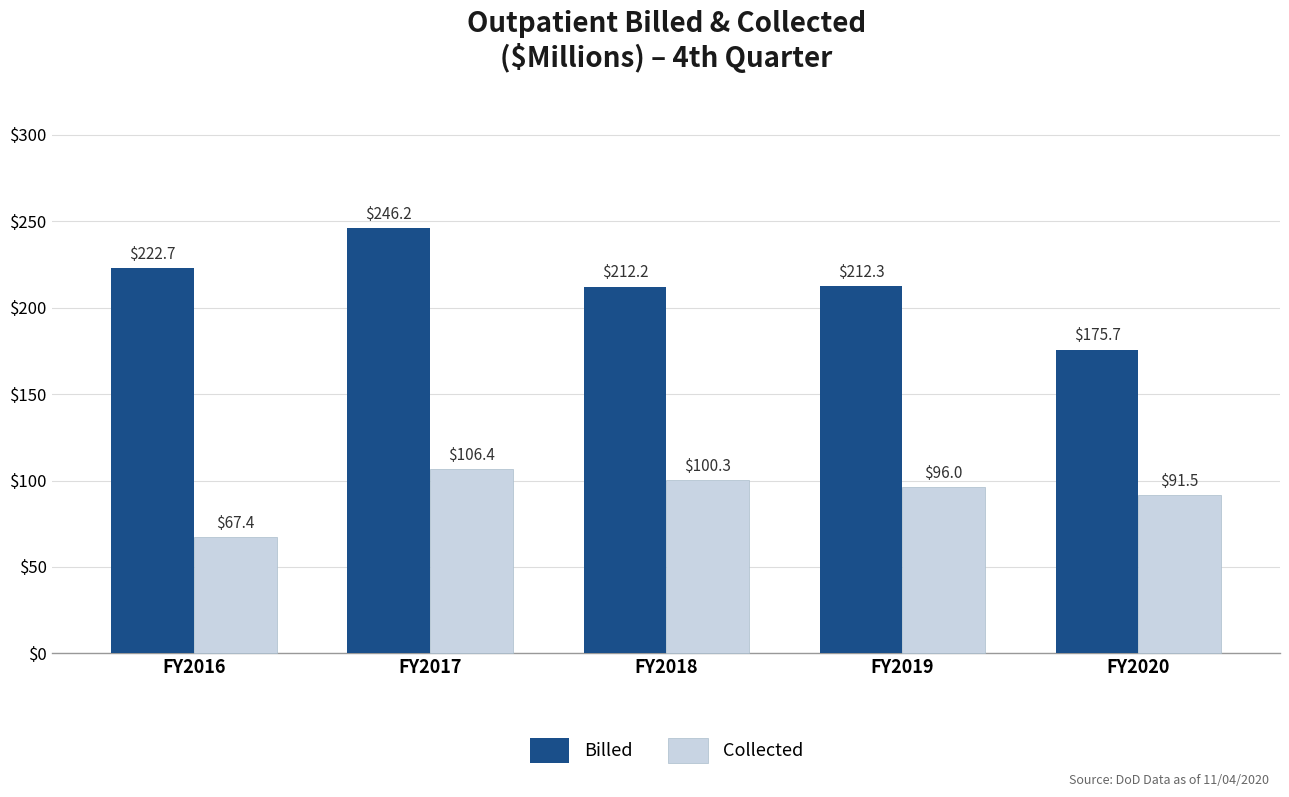

What are all the series names shown in the legend?

Billed, Collected